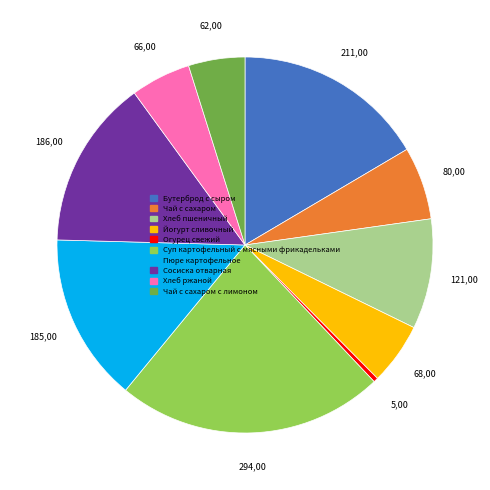

Approximately how many times larger is the value at Пюре картофельное compared to Сосиска отварная?

1.0